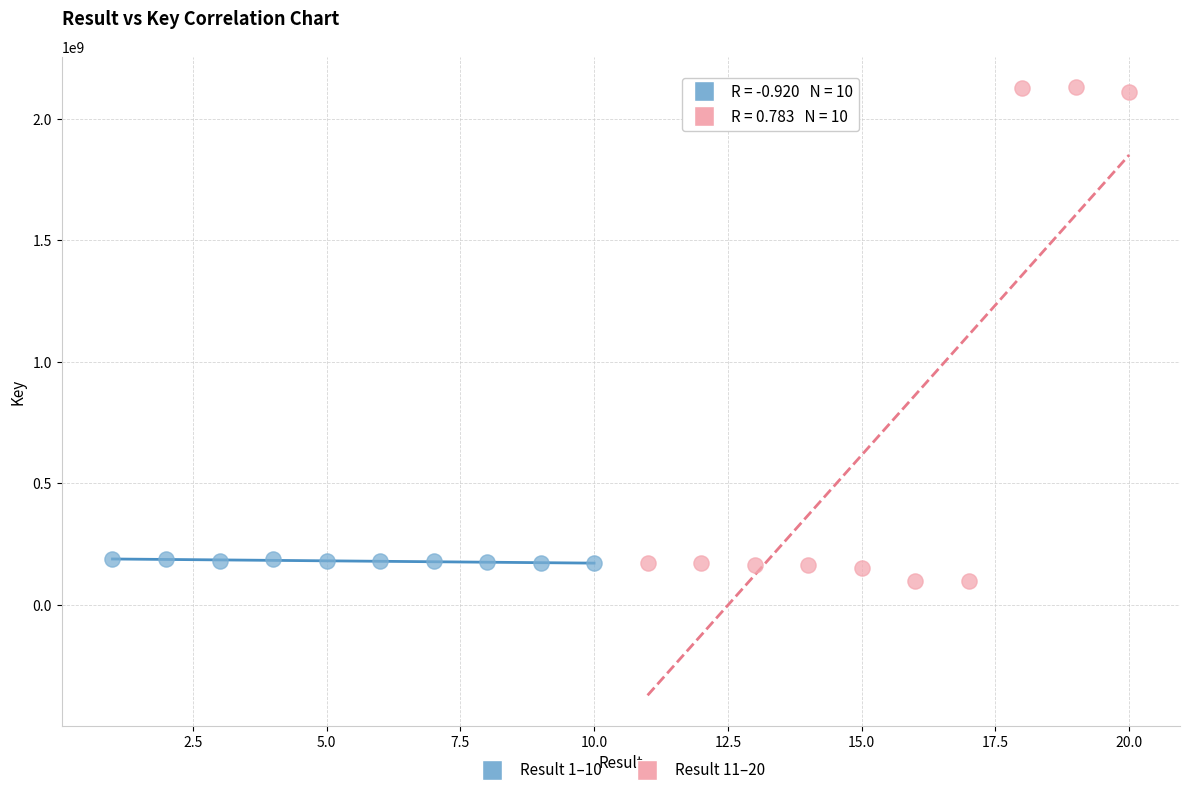

Which series has the widest spread of Y values?

Result 11–20